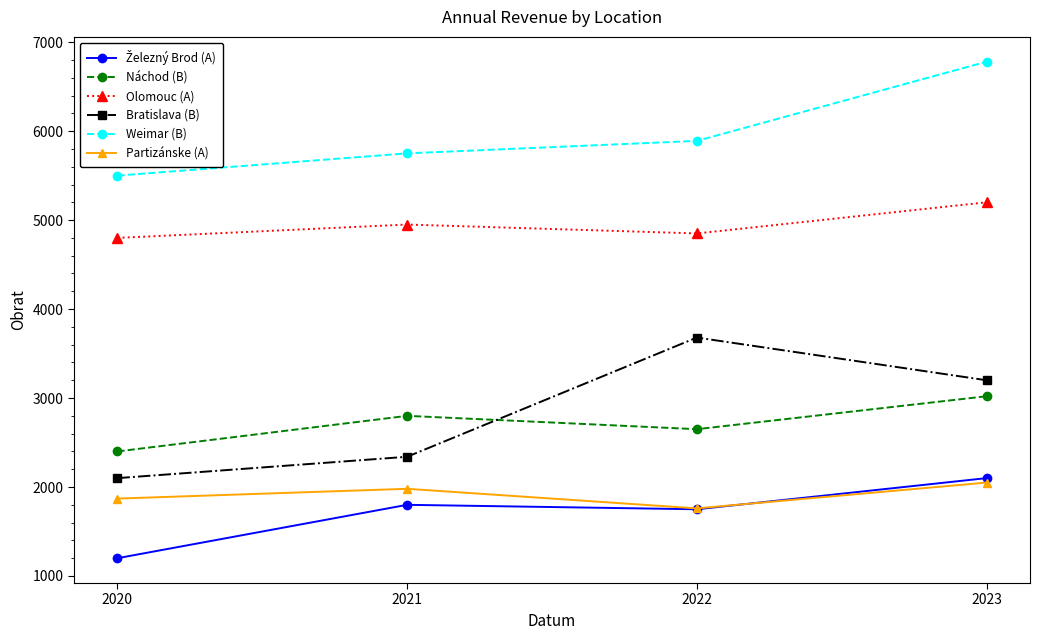

Count the Olomouc (A) values in the range 4850 to 5200.

3